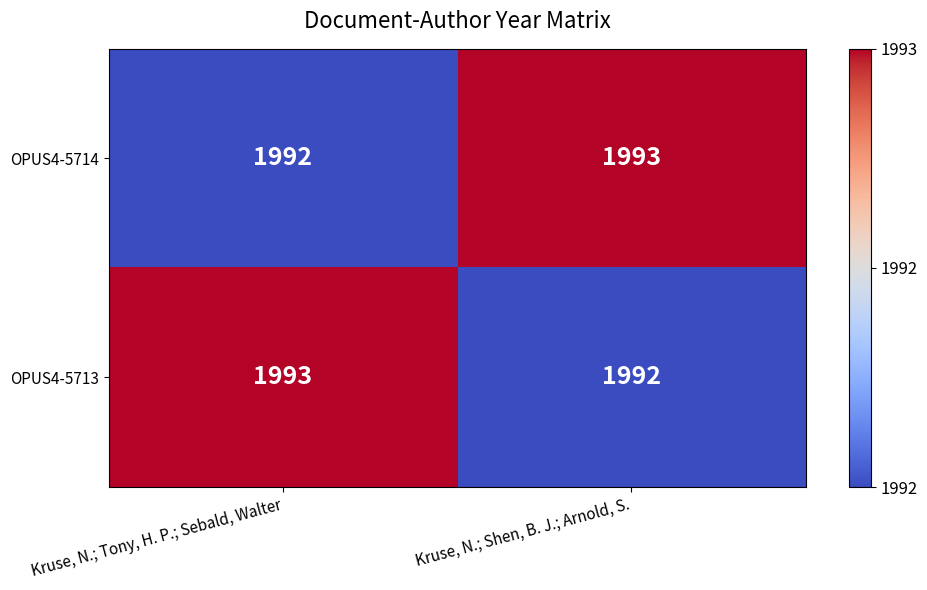

What is the sum of the OPUS4-5714 values at Kruse, N.; Shen, B. J.; Arnold, S. and Kruse, N.; Tony, H. P.; Sebald, Walter?

3985